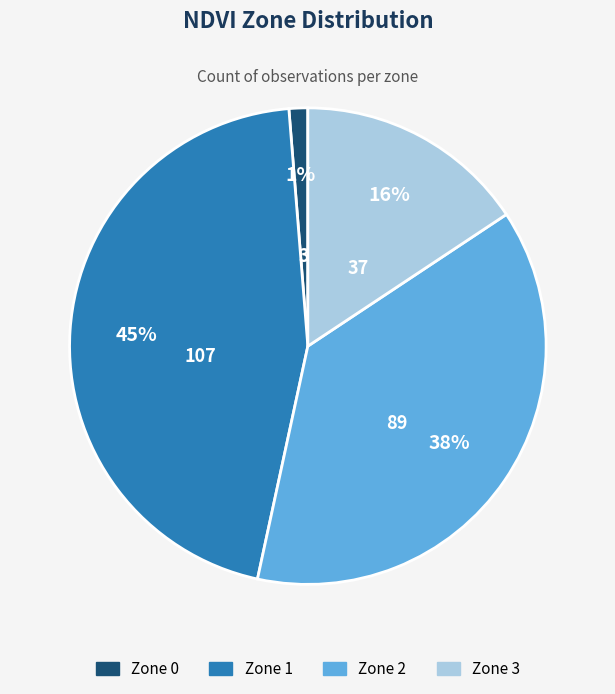

Which slice is the largest?

Zone 1